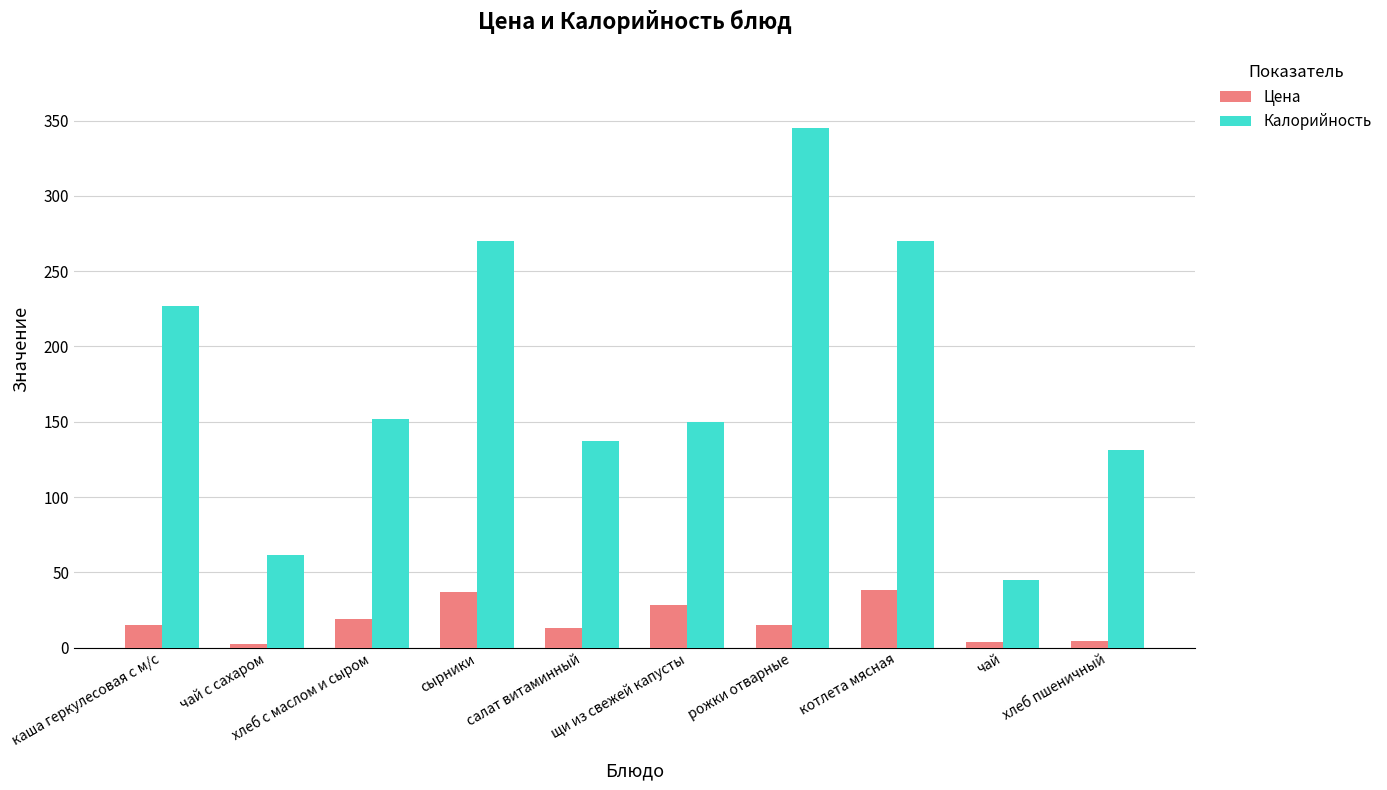

What is the label of the 8th bar from the left?

котлета мясная